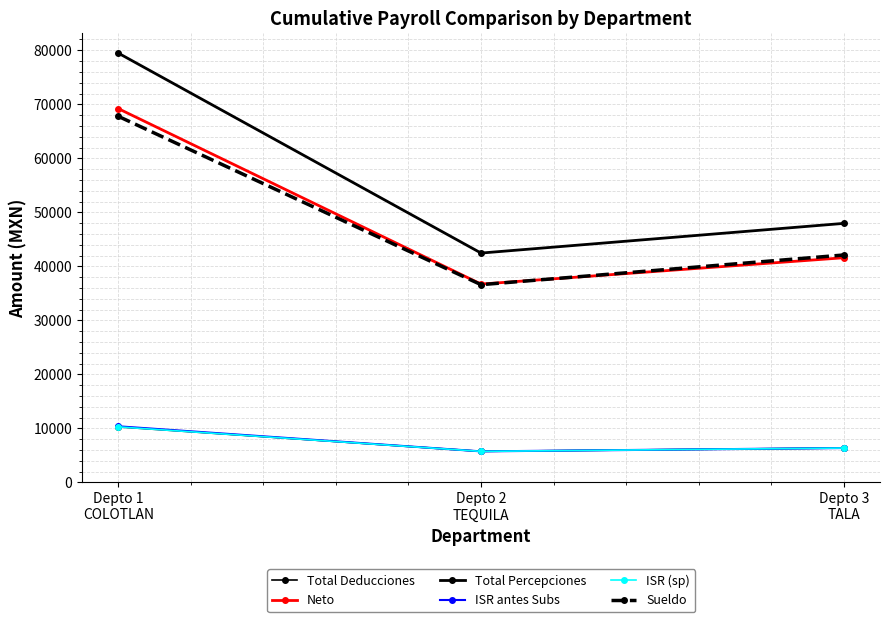

Is this an area chart (filled region under the line)?

No